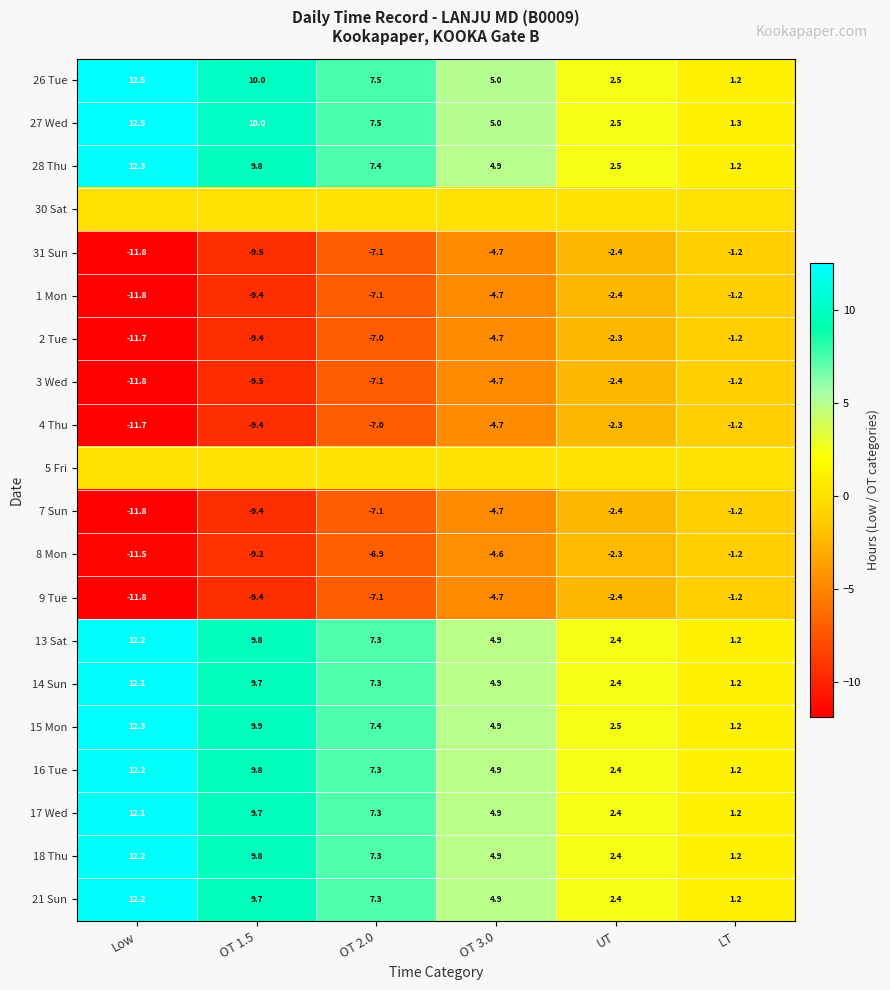

List the labels in order of 21 Sun value, smallest first.

LT, UT, OT 3.0, OT 2.0, OT 1.5, Low